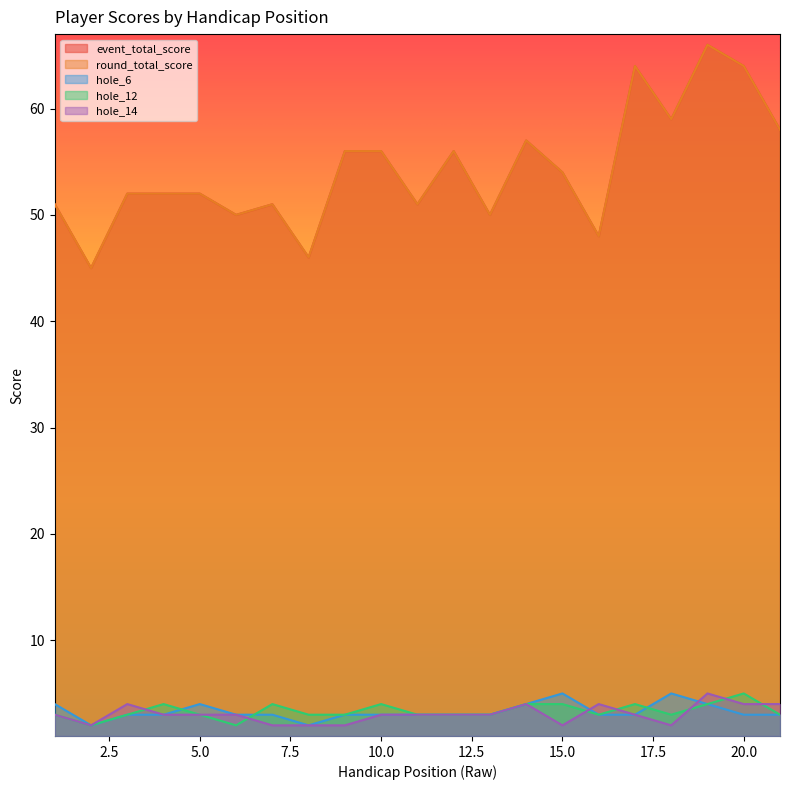

What are all the series names shown in the legend?

event_total_score, round_total_score, hole_6, hole_12, hole_14